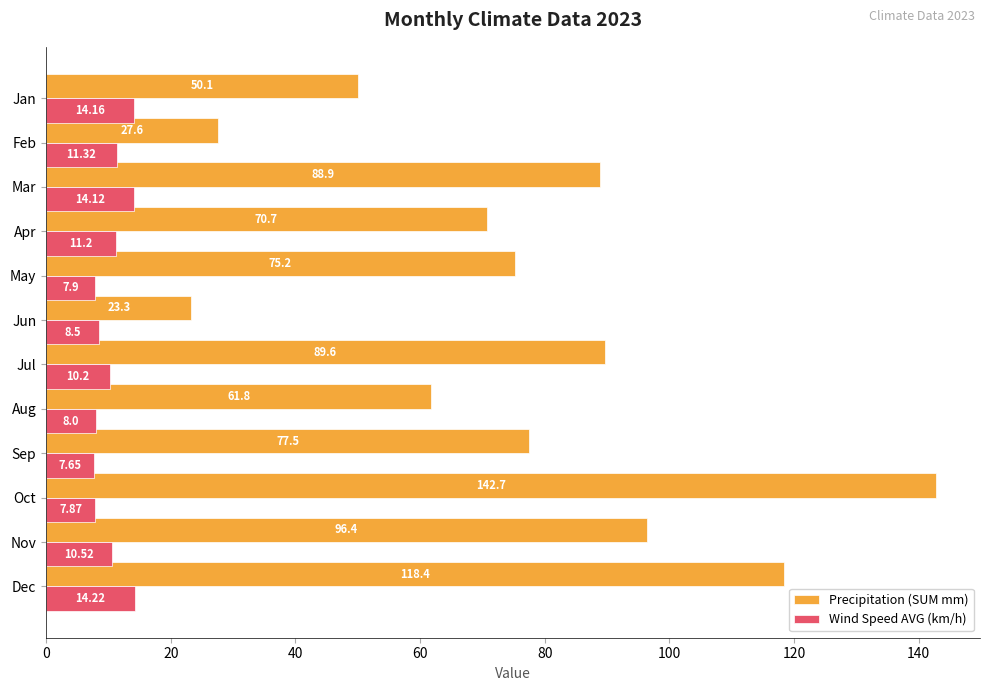

Which category has the lowest value across all series?

Sep